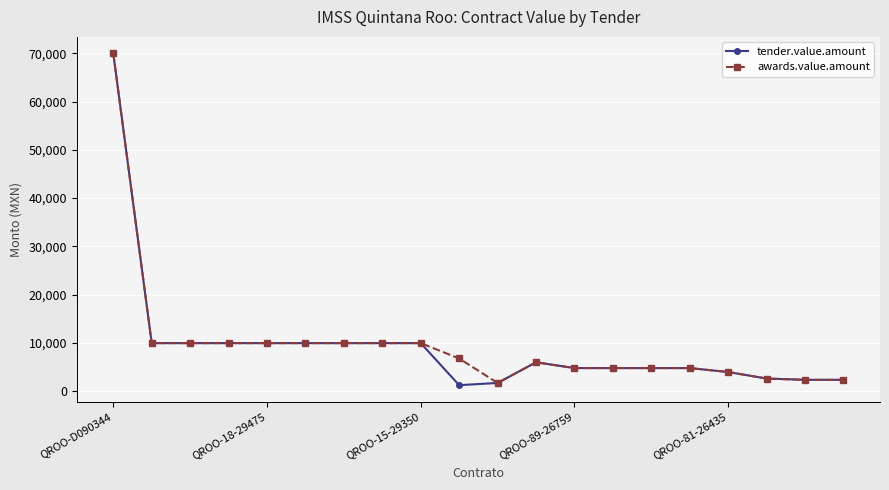

Which series has the widest spread of values?

tender.value.amount